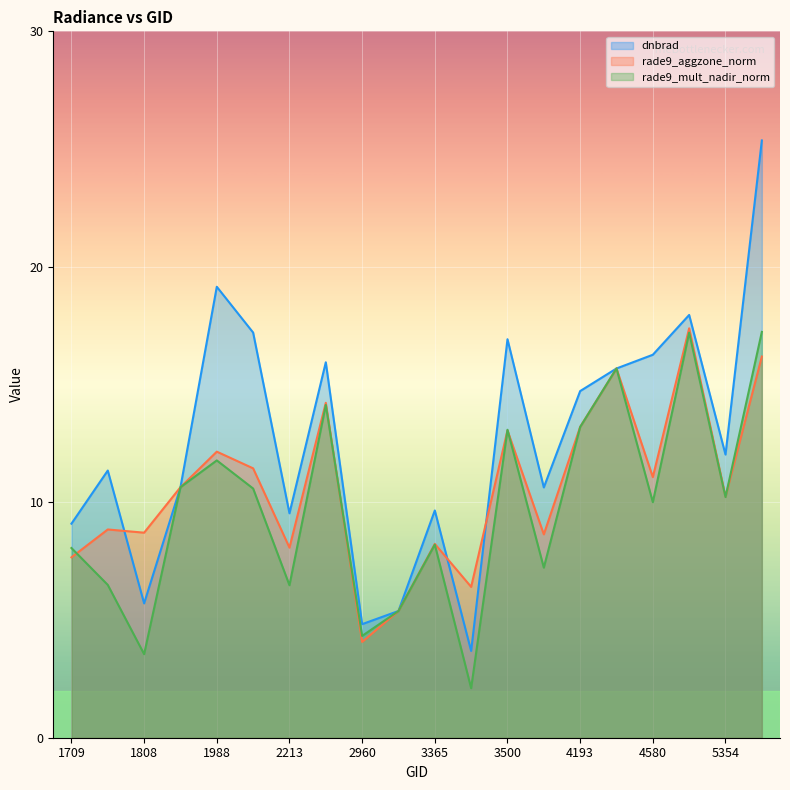

How many lines are shown in the chart?

3